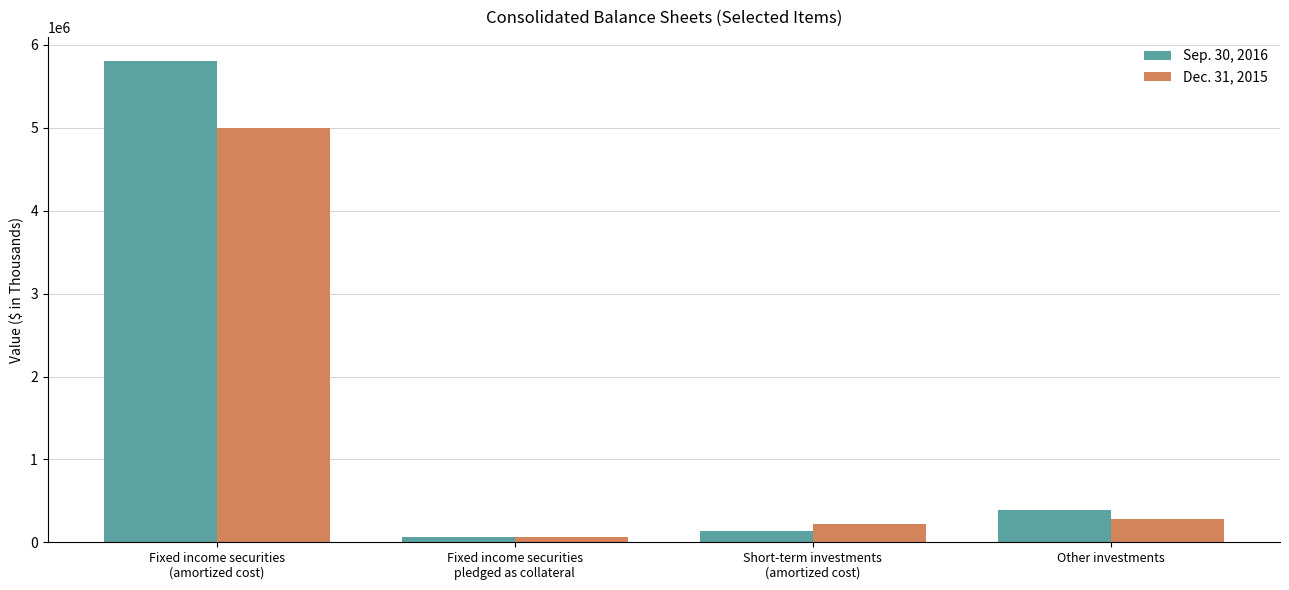

How many values in the Sep. 30, 2016 series are below 391075?

2